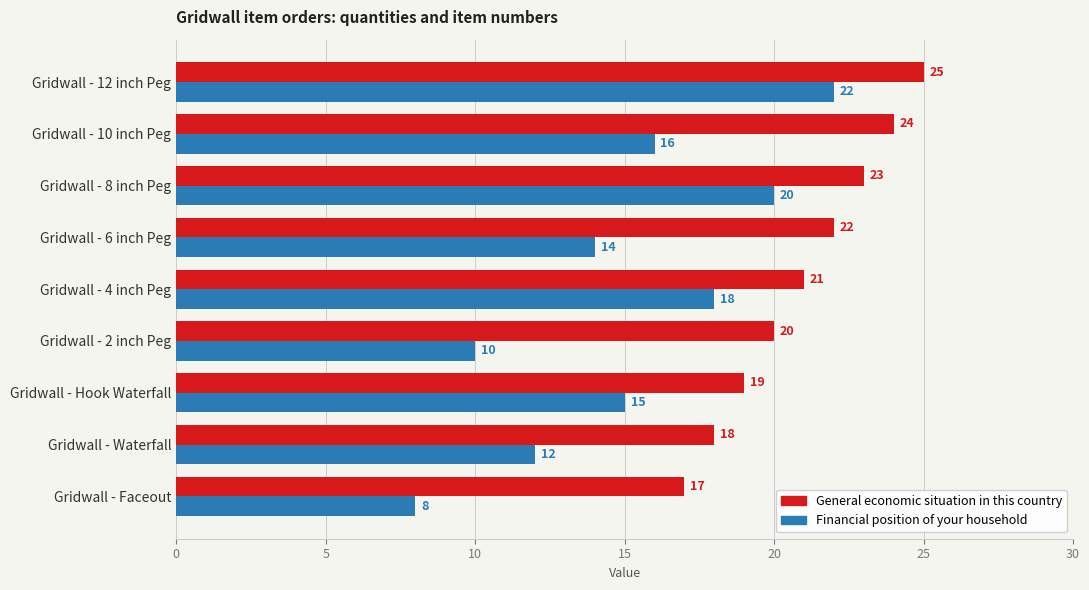

What is the difference between the highest and lowest values at Gridwall - 8 inch Peg?

3